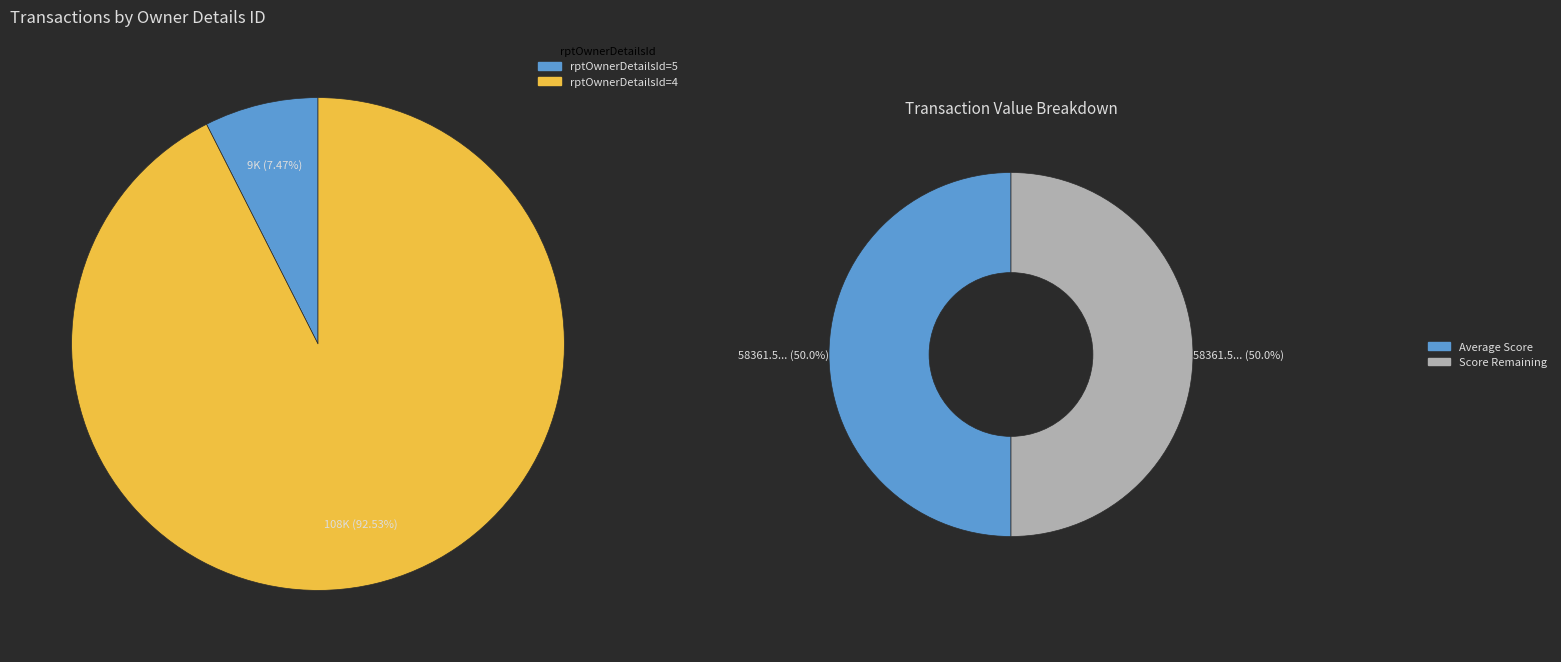

To the nearest percent, what is the difference between the largest and smallest slice percentages?

85%